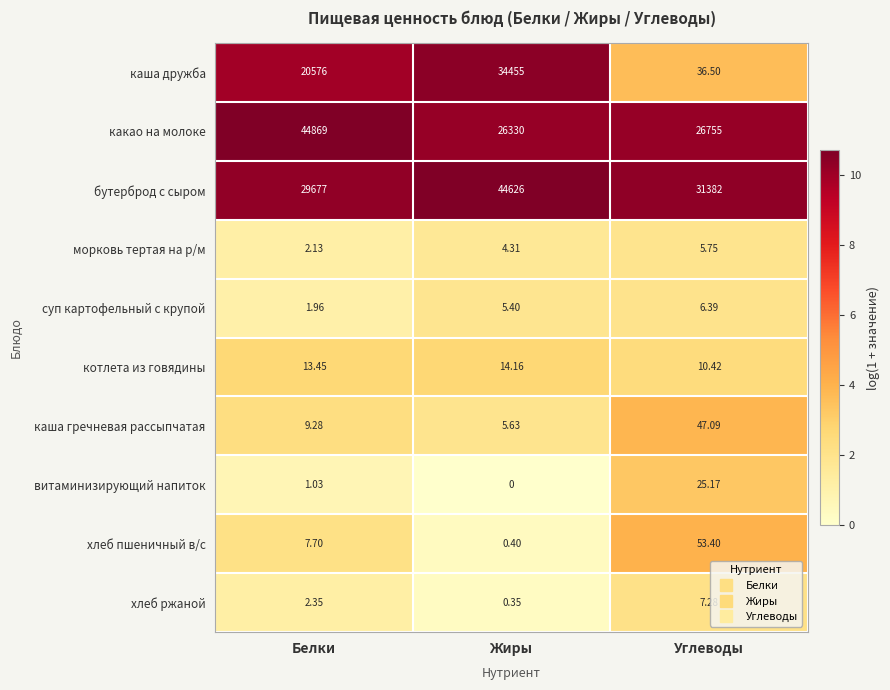

Which series has the largest total across all categories?

бутерброд с сыром